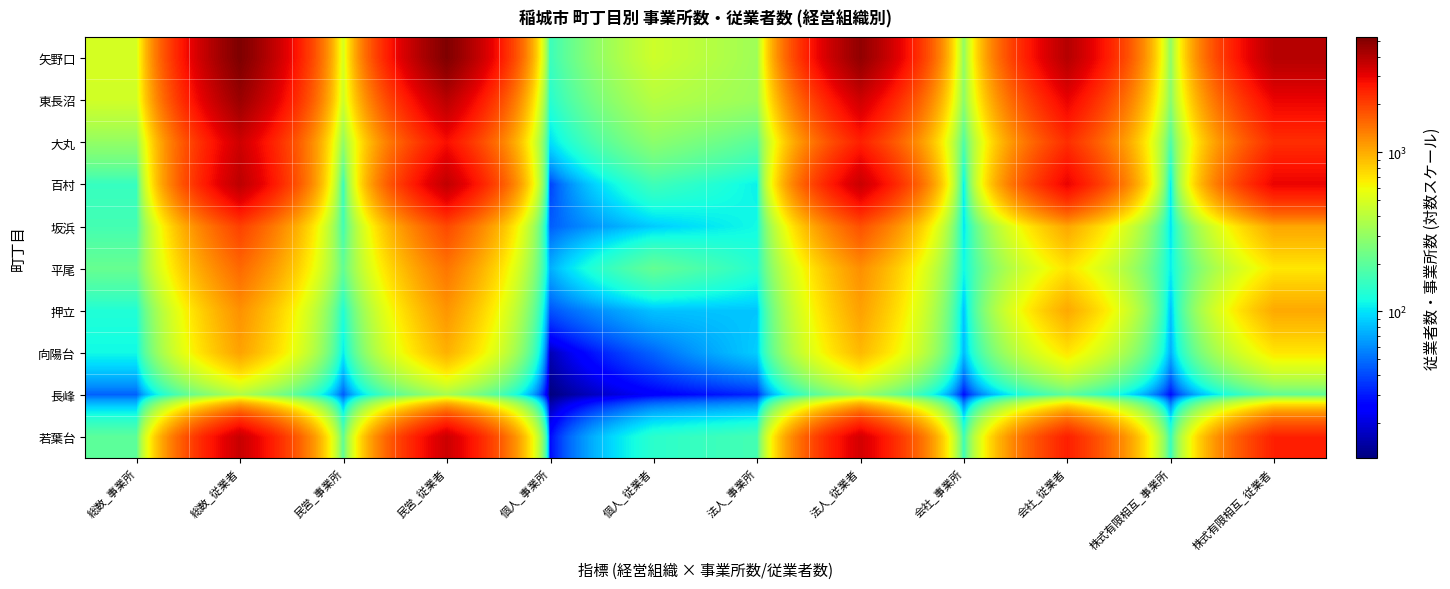

Reading right to left, transcribe all the data shown in this chart.

矢野口: 株式有限相互_従業者=3930	株式有限相互_事業所=284	会社_従業者=3953	会社_事業所=289	法人_従業者=4778	法人_事業所=326	個人_従業者=460	個人_事業所=156	民営_従業者=5238	民営_事業所=482	総数_従業者=5294	総数_事業所=489
東長沼: 株式有限相互_従業者=2973	株式有限相互_事業所=272	会社_従業者=3000	会社_事業所=279	法人_従業者=3448	法人_事業所=317	個人_従業者=386	個人_事業所=134	民営_従業者=3850	民営_事業所=455	総数_従業者=4543	総数_事業所=472
大丸: 株式有限相互_従業者=2254	株式有限相互_事業所=176	会社_従業者=2256	会社_事業所=177	法人_従業者=2472	法人_事業所=194	個人_従業者=284	個人_事業所=97	民営_従業者=2758	民営_事業所=293	総数_従業者=3459	総数_事業所=299
百村: 株式有限相互_従業者=2981	株式有限相互_事業所=96	会社_従業者=2986	会社_事業所=98	法人_従業者=3551	法人_事業所=109	個人_従業者=161	個人_事業所=38	民営_従業者=3712	民営_事業所=147	総数_従業者=3808	総数_事業所=151
坂浜: 株式有限相互_従業者=1033	株式有限相互_事業所=99	会社_従業者=1033	会社_事業所=99	法人_従業者=1802	法人_事業所=116	個人_従業者=87	個人_事業所=45	民営_従業者=1890	民営_事業所=162	総数_従業者=1995	総数_事業所=167
平尾: 株式有限相互_従業者=681	株式有限相互_事業所=107	会社_従業者=700	会社_事業所=113	法人_従業者=1206	法人_事業所=133	個人_従業者=212	個人_事業所=73	民営_従業者=1420	民営_事業所=207	総数_従業者=1543	総数_事業所=216
押立: 株式有限相互_従業者=1018	株式有限相互_事業所=80	会社_従業者=1022	会社_事業所=81	法人_従業者=1077	法人_事業所=84	個人_従業者=82	個人_事業所=42	民営_従業者=1159	民営_事業所=126	総数_従業者=1191	総数_事業所=129
向陽台: 株式有限相互_従業者=685	株式有限相互_事業所=73	会社_従業者=690	会社_事業所=78	法人_従業者=922	法人_事業所=88	個人_従業者=47	個人_事業所=16	民営_従業者=969	民営_事業所=104	総数_従業者=1067	総数_事業所=115
長峰: 株式有限相互_従業者=203	株式有限相互_事業所=27	会社_従業者=203	会社_事業所=27	法人_従業者=319	法人_事業所=32	個人_従業者=24	個人_事業所=12	民営_従業者=343	民営_事業所=44	総数_従業者=368	総数_事業所=46
若葉台: 株式有限相互_従業者=2477	株式有限相互_事業所=147	会社_従業者=2487	会社_事業所=153	法人_従業者=3366	法人_事業所=168	個人_従業者=139	個人_事業所=27	民営_従業者=3507	民営_事業所=196	総数_従業者=3574	総数_事業所=200